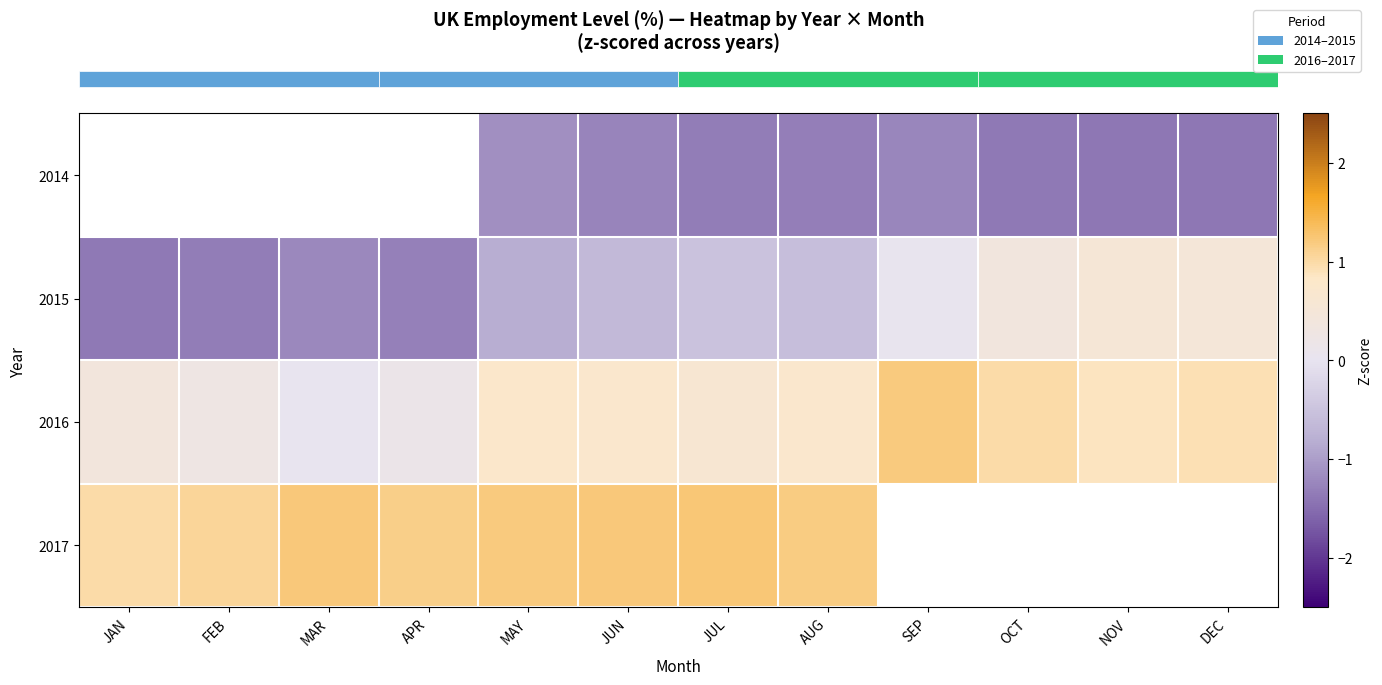

Between MAR and APR, which series saw the biggest shift?

row_2